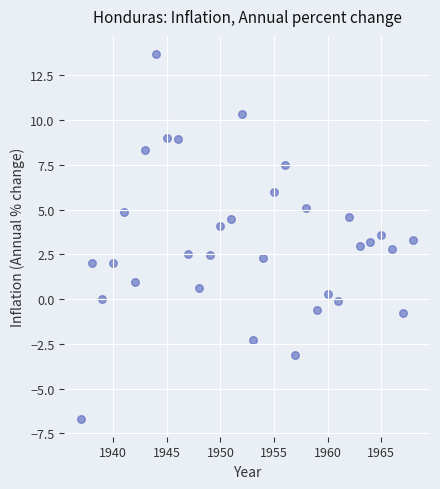

What is the range of X values (max minus min)?

31.0